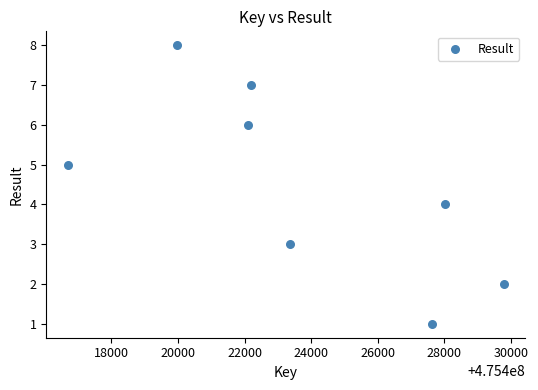

What is the average X value?

475423722